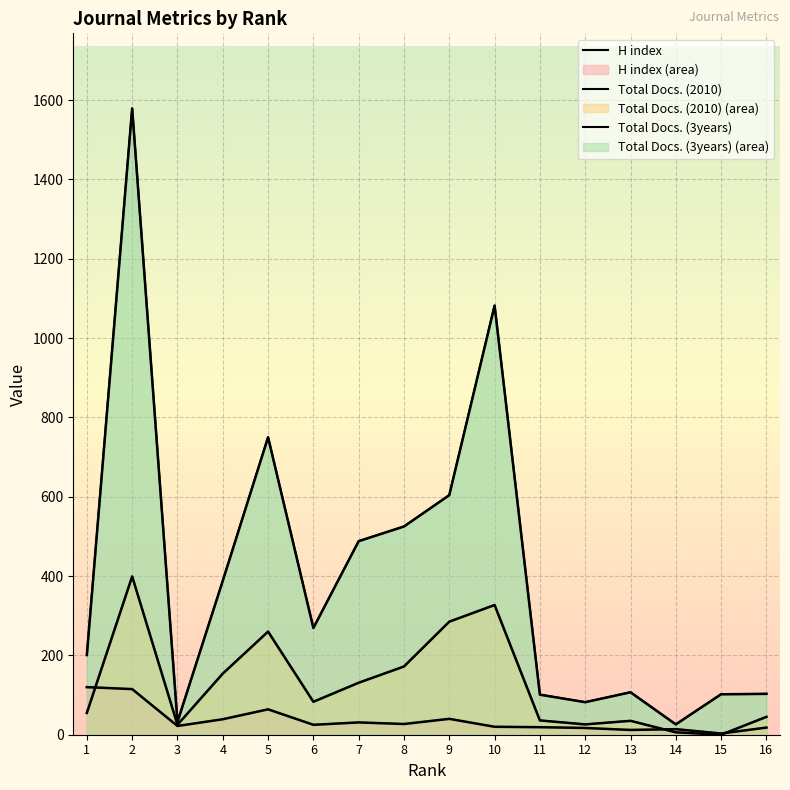

How many interior local peaks does the Total Docs. (3years) series have?

4